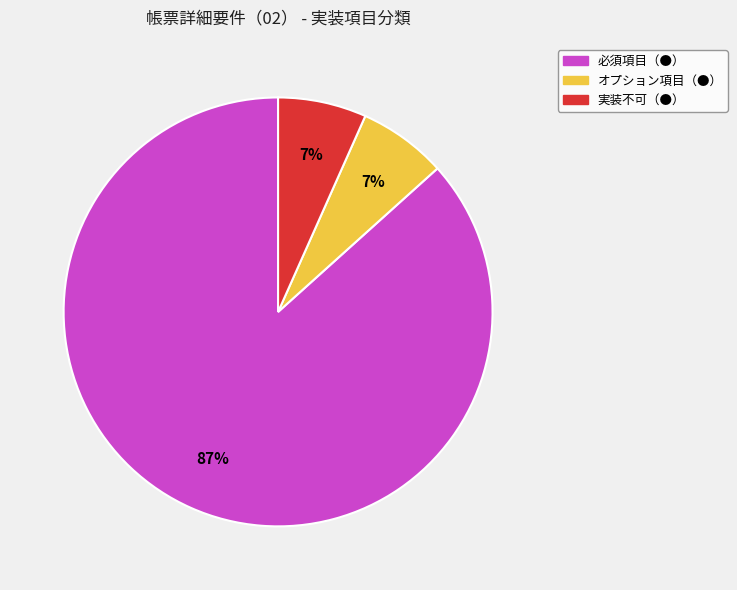

To the nearest percent, what is the average slice percentage?

33%